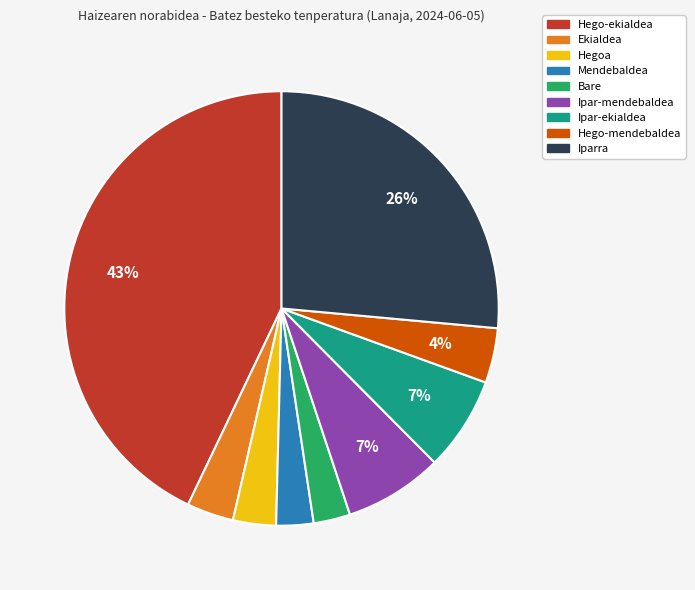

Which has a higher value, Ekialdea or Ipar-ekialdea?

Ipar-ekialdea